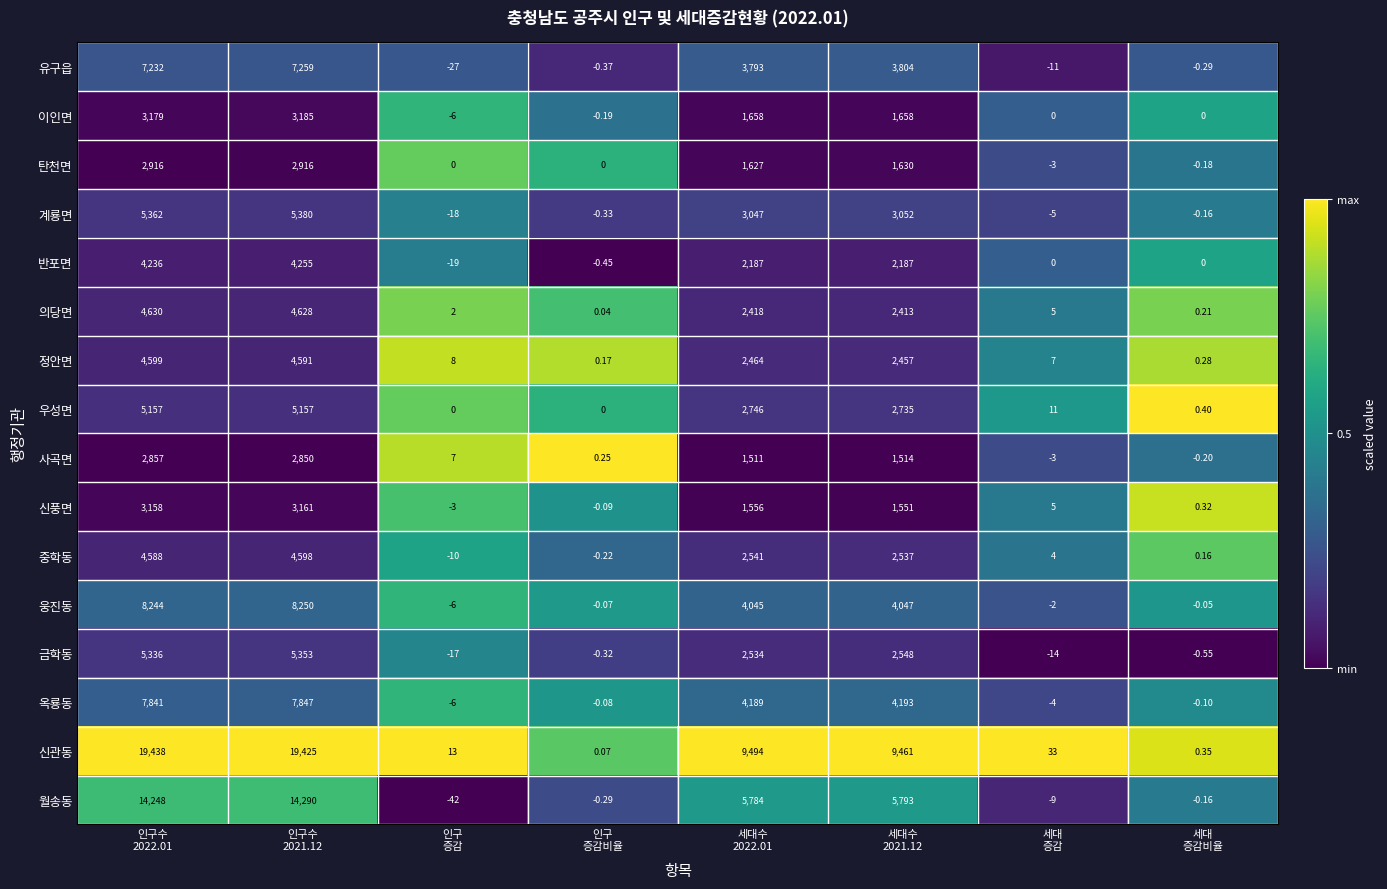

At which category is the sum across all series the highest?

인구수
2021.12